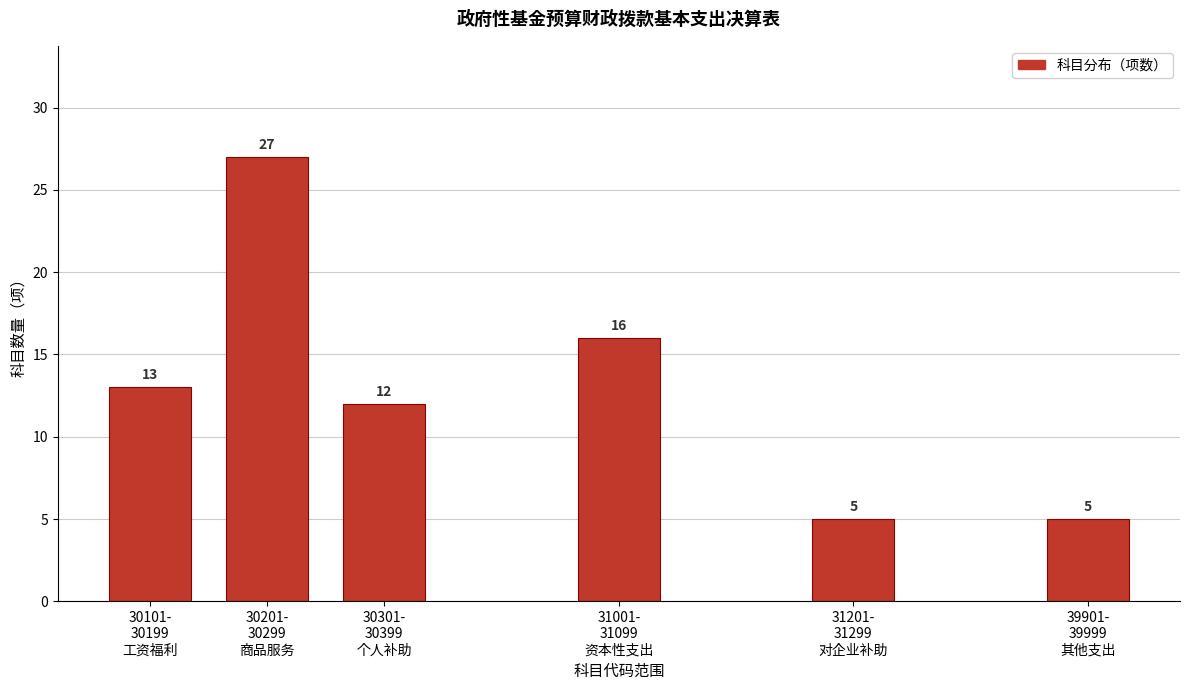

Reading right to left, extract all data points from this chart.

5	5	16	12	27	13